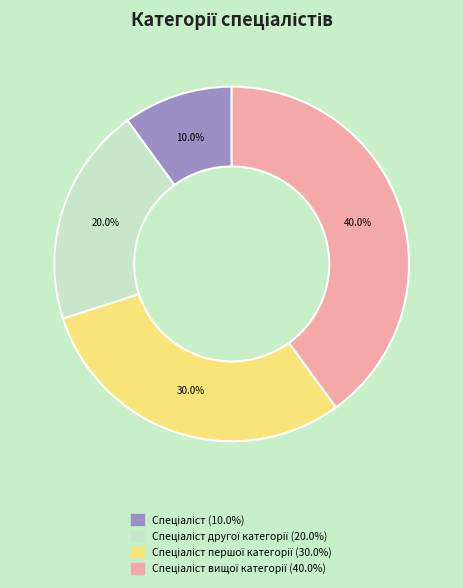

Does any single category account for the majority?

No